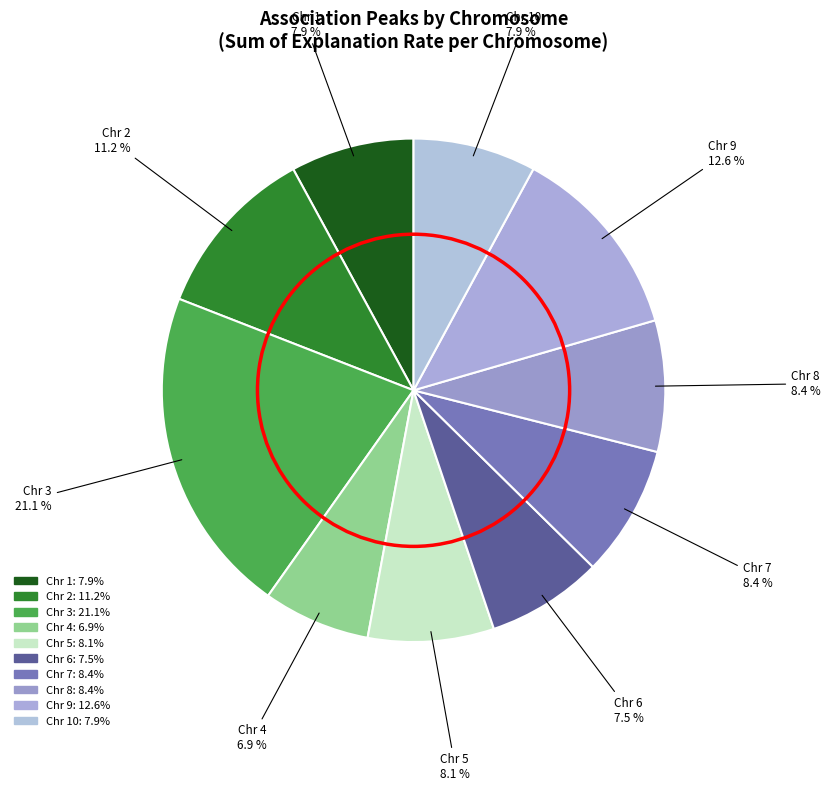

Is there a majority slice in this chart?

No